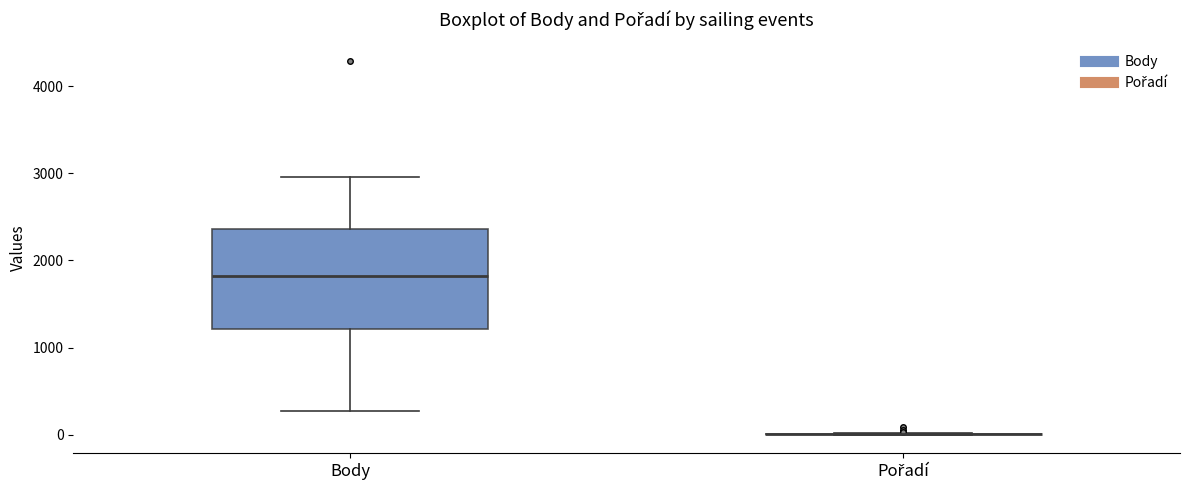

Reading left to right, transcribe this box plot: for each box, give where its median line is, the range the box spans, and where its two whiskers end, as read against the y-axis. The values are not printed on the chart, so give them approximately, as read against the axis.

Body: median 1800, box 1200 to 2400, whiskers 300 to 3000
Pořadí: box collapsed to a line at 0, whiskers 0 to 0